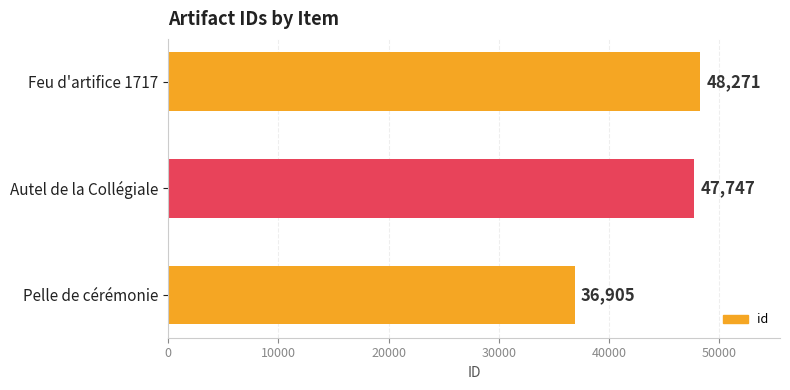

Where is the data nearest to the value 42588?

Autel de la Collégiale